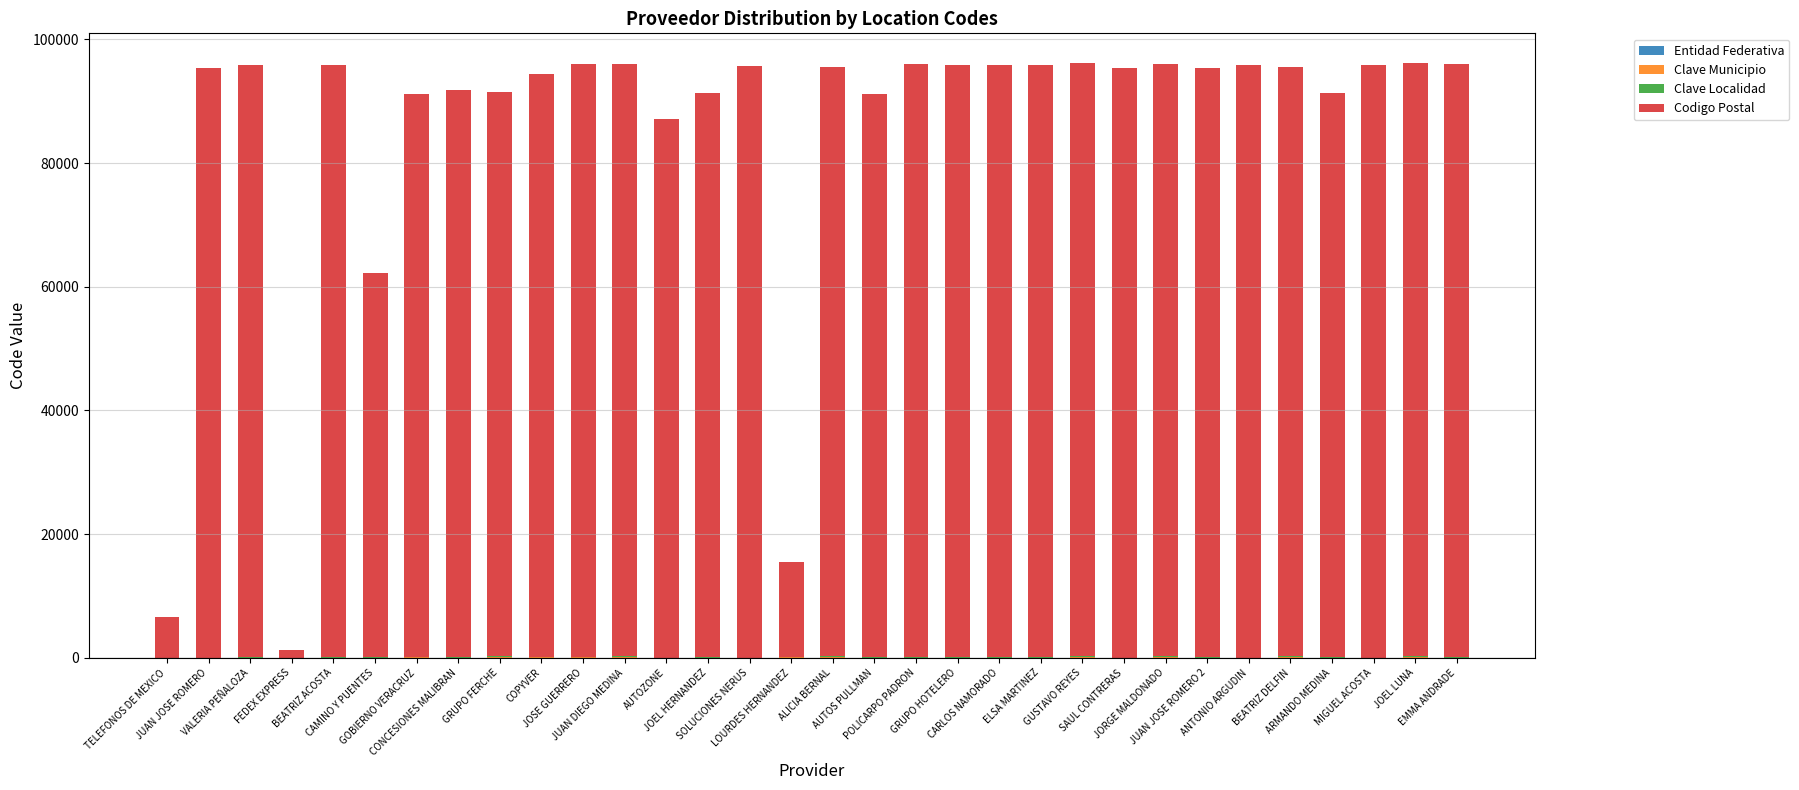

The Codigo Postal series shows 25253 at LOURDES HERNANDEZ. True or false?

False